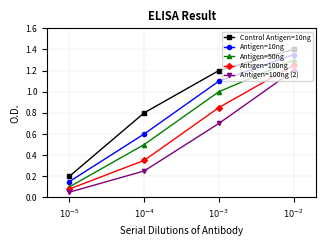

Reading left to right, extract all data points from this chart.

Control Antigen=10ng: $10^{-2}$=1.4	$10^{-3}$=1.2	$10^{-4}$=0.8	$10^{-5}$=0.2
Antigen=10ng: $10^{-2}$=1.4	$10^{-3}$=1.1	$10^{-4}$=0.6	$10^{-5}$=0.1
Antigen=50ng: $10^{-2}$=1.3	$10^{-3}$=1.0	$10^{-4}$=0.5	$10^{-5}$=0.1
Antigen=100ng: $10^{-2}$=1.2	$10^{-3}$=0.8	$10^{-4}$=0.3	$10^{-5}$=0.1
Antigen=100ng (2): $10^{-2}$=1.2	$10^{-3}$=0.7	$10^{-4}$=0.2	$10^{-5}$=0.1